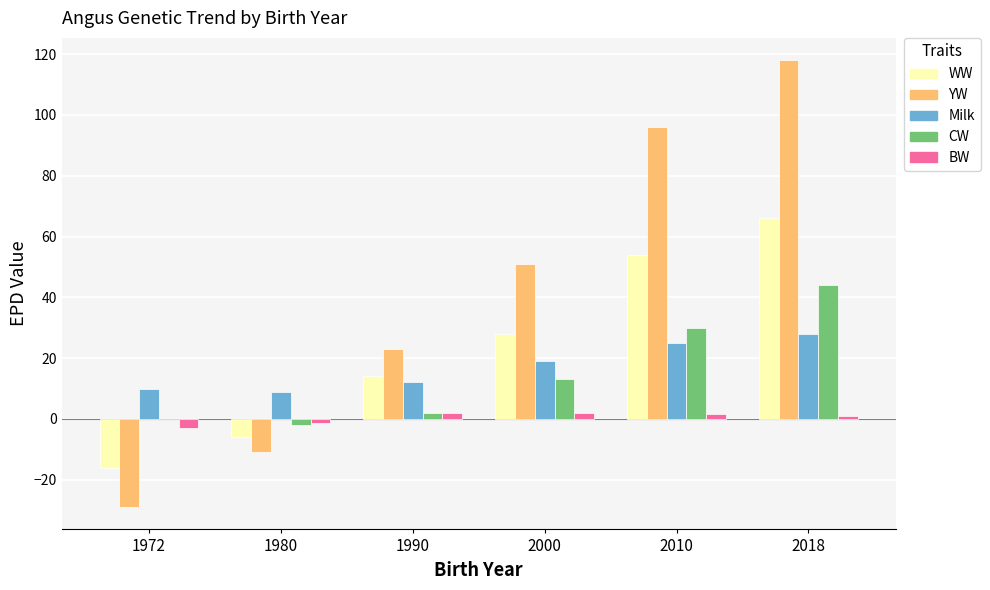

Does the chart contain stacked bars?

No